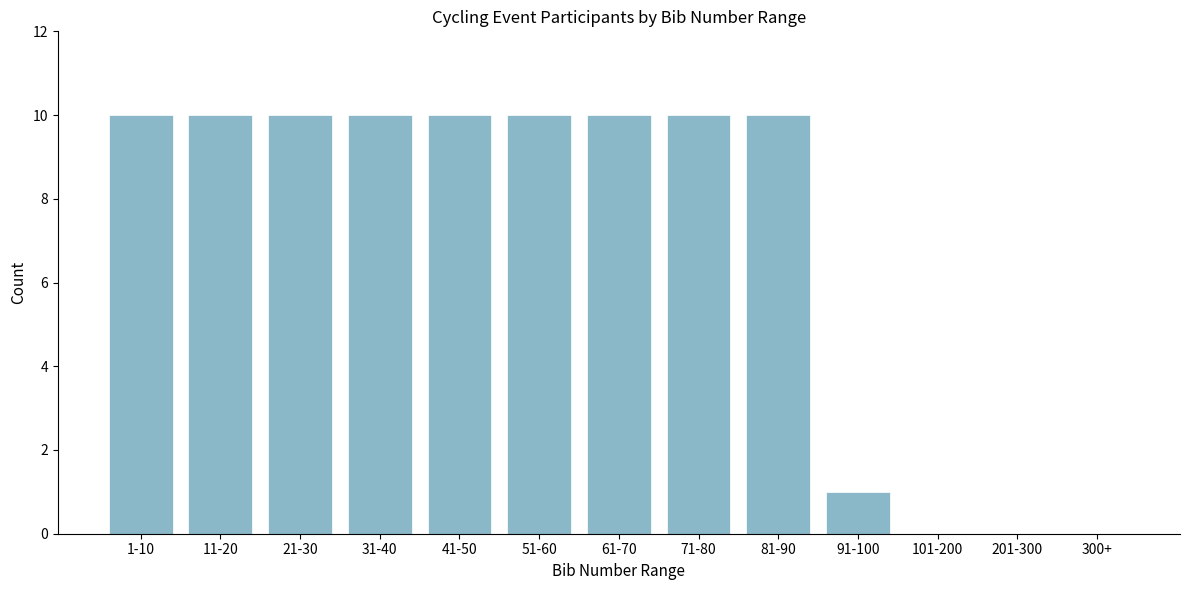

Reading left to right, extract all data points from this chart.

1-10=10	11-20=10	21-30=10	31-40=10	41-50=10	51-60=10	61-70=10	71-80=10	81-90=10	91-100=1	101-200=0	201-300=0	300+=0